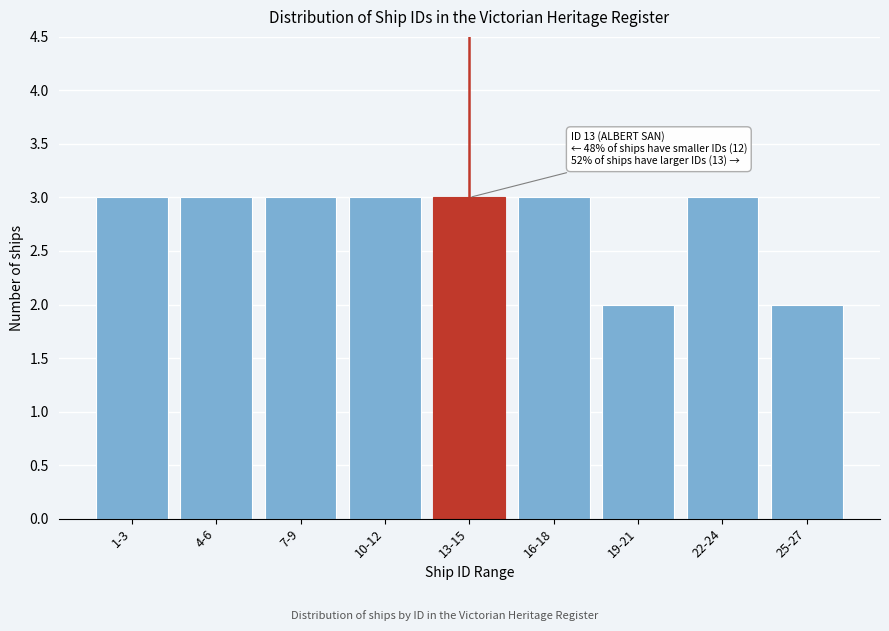

Reading left to right, list all the values displayed in this chart.

1-3=3	4-6=3	7-9=3	10-12=3	13-15=3	16-18=3	19-21=2	22-24=3	25-27=2